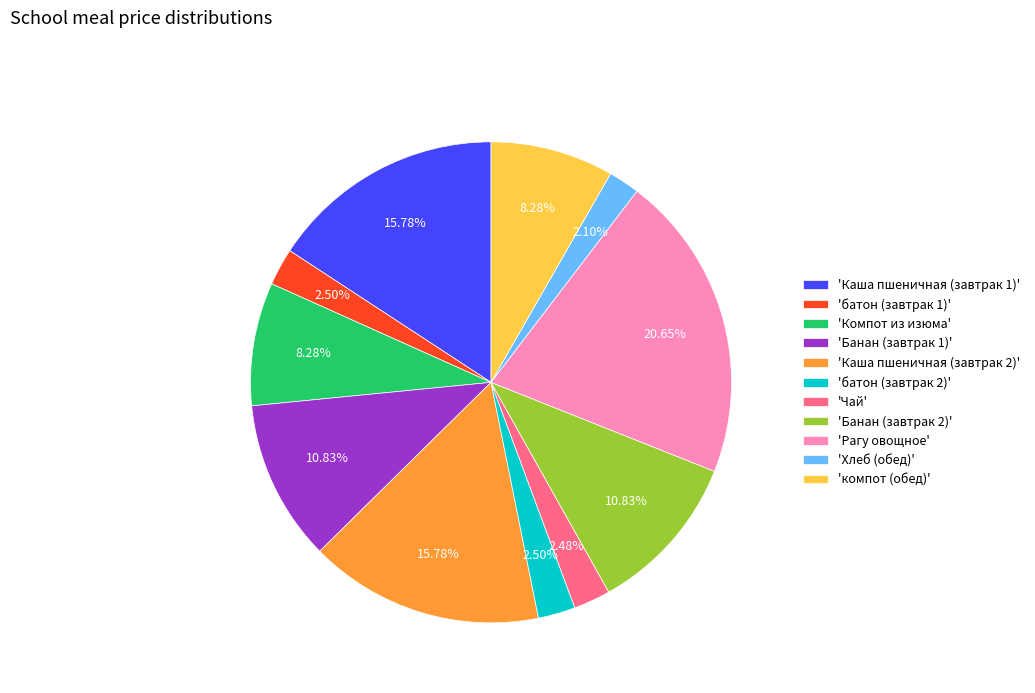

Which category has the biggest portion of the pie?

'Рагу овощное'